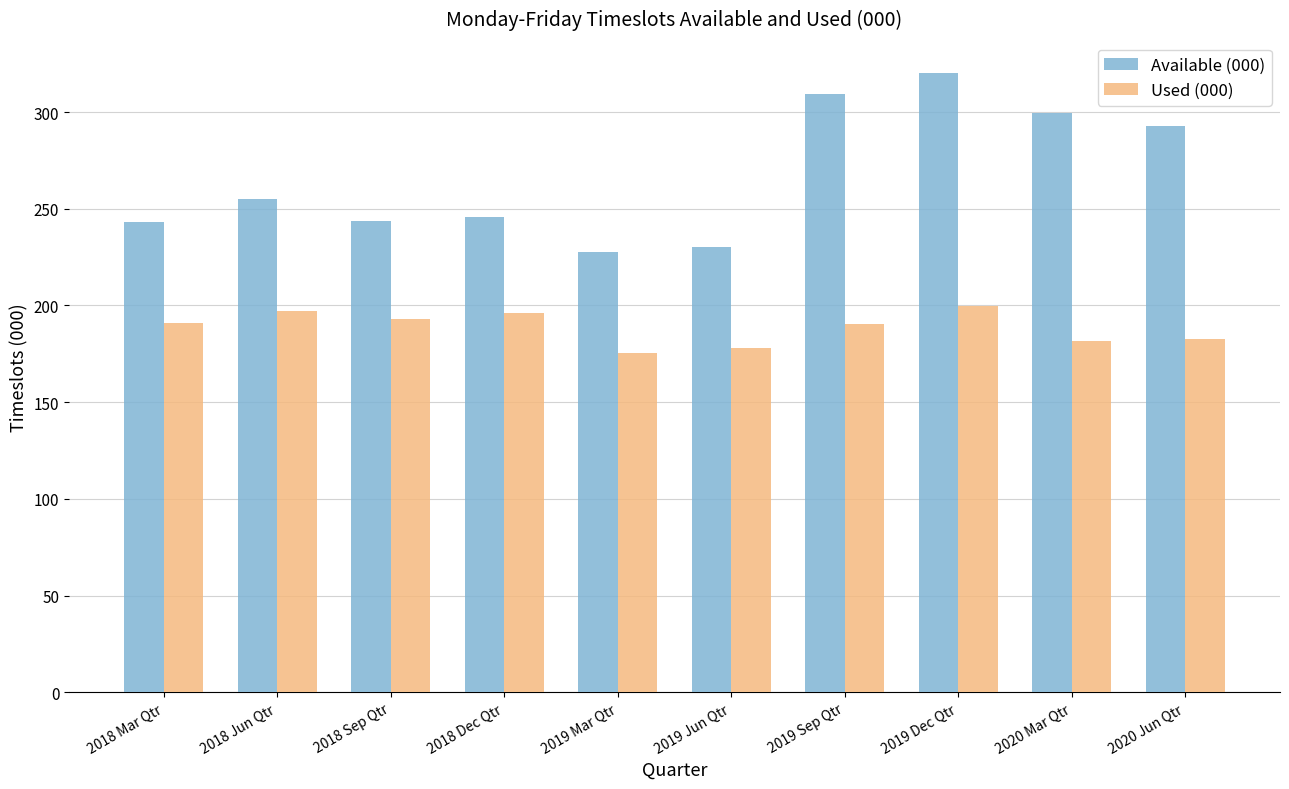

What is the total value across all series at 2019 Dec Qtr?

520.1